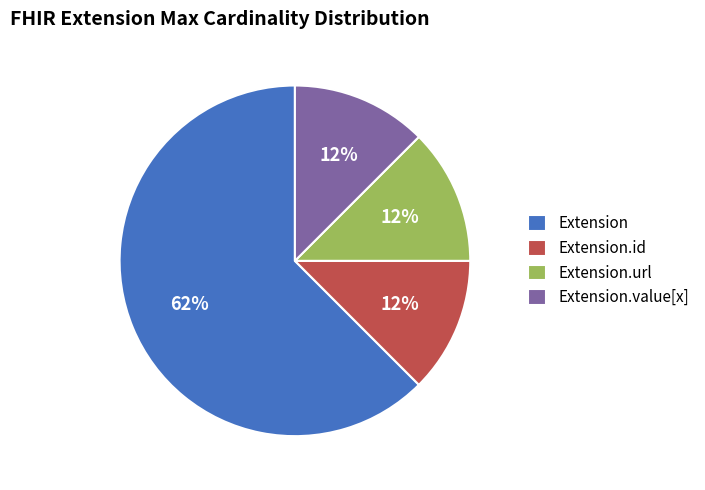

To the nearest percent, what is the average slice percentage?

25%